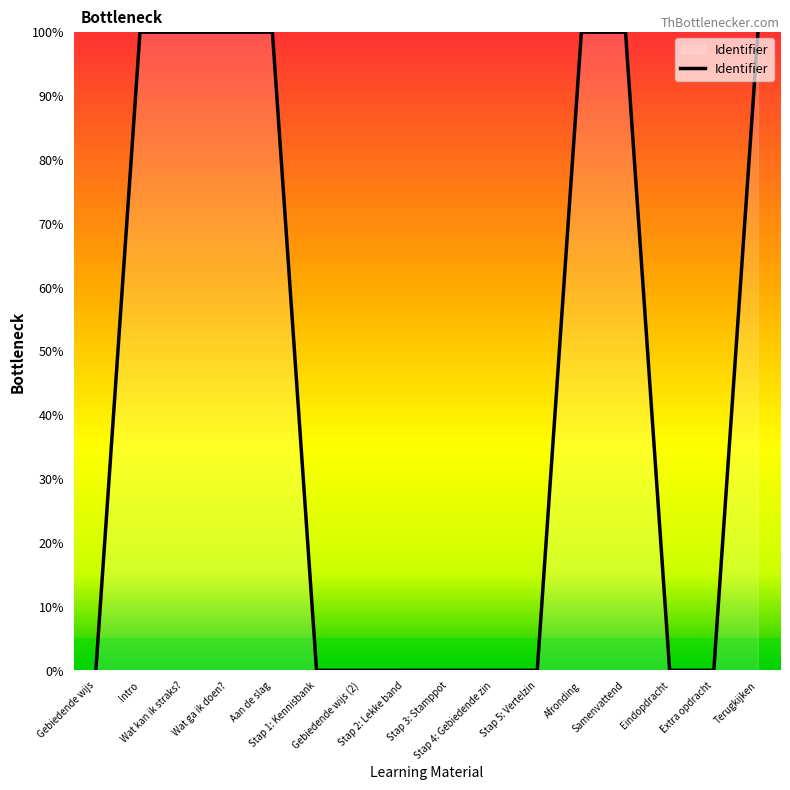

What is the maximum value shown in the chart?

100.0